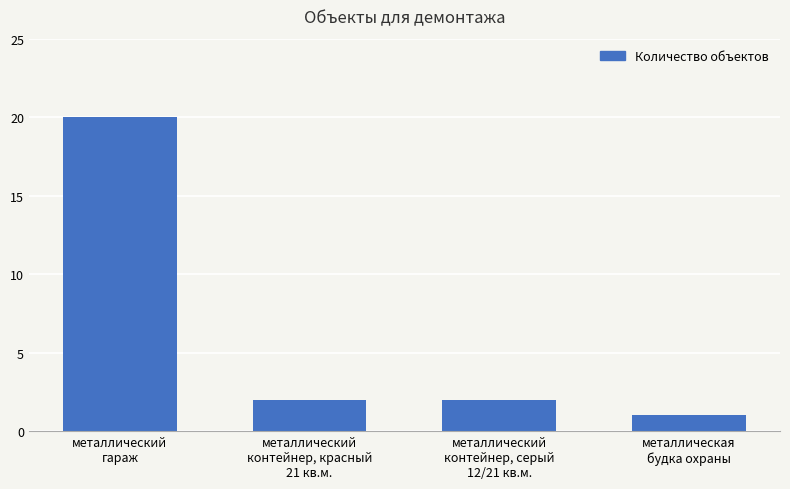

What is the label of the 3rd bar from the right?

металлический
контейнер, красный
21 кв.м.